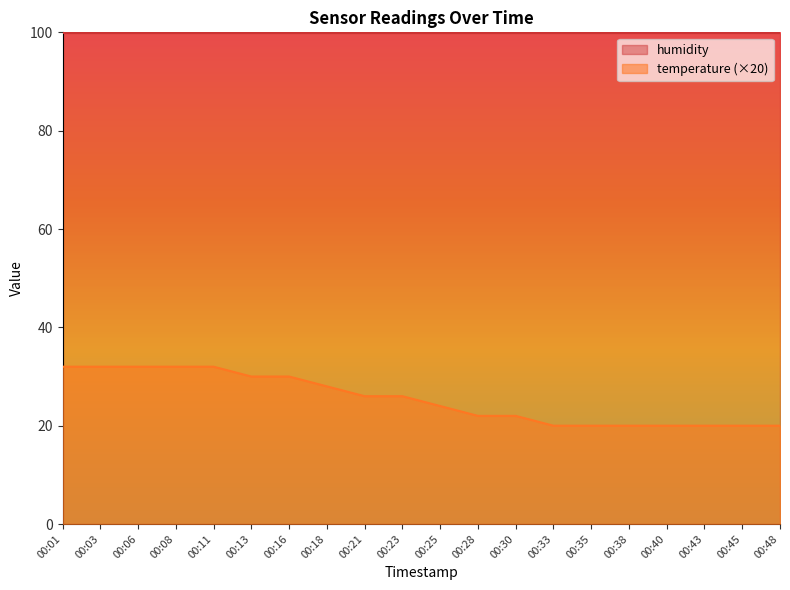

Reading left to right, what are all the values shown in this chart?

32	32	32	32	32	30	30	28	26	26	24	22	22	20	20	20	20	20	20	20